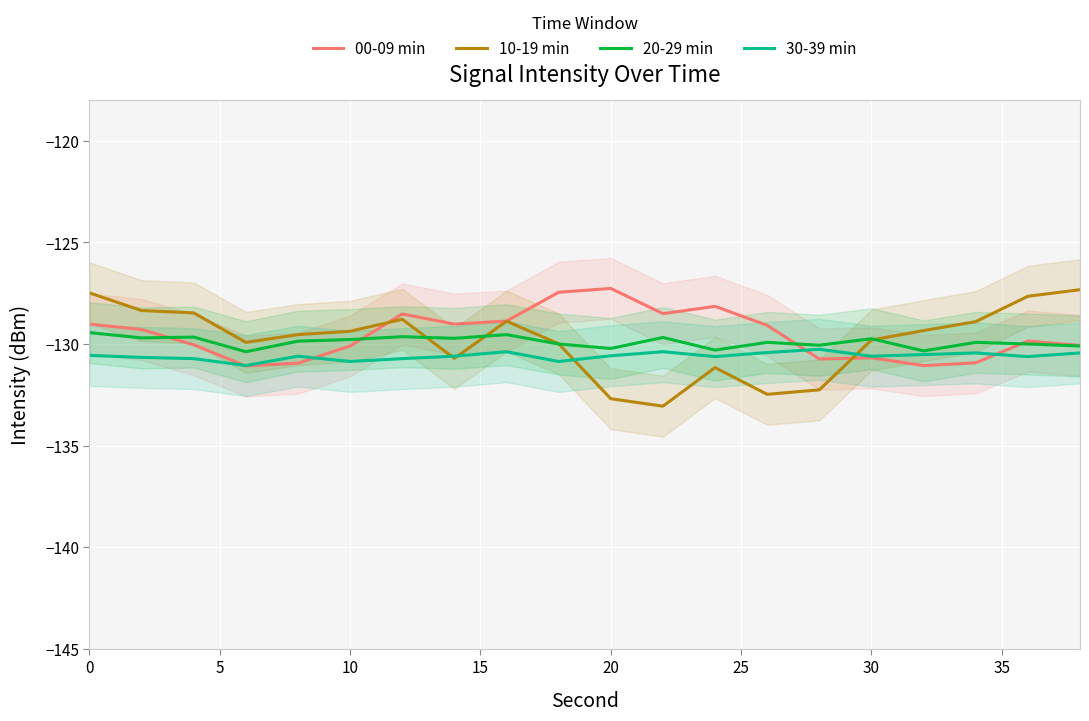

Between 15 and 15, which is larger?

15